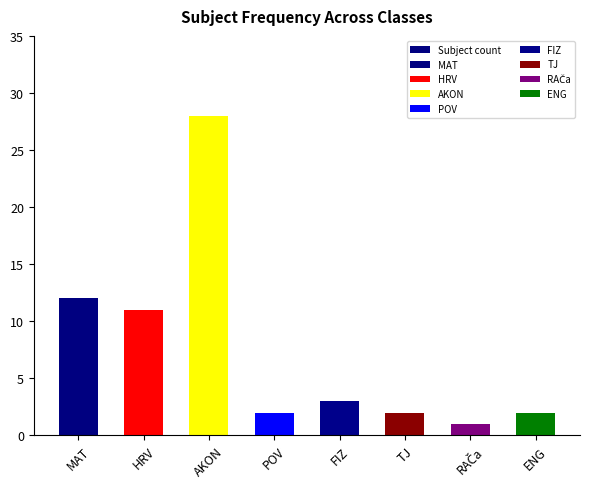

Reading left to right, list all the values displayed in this chart.

12	11	28	2	3	2	1	2